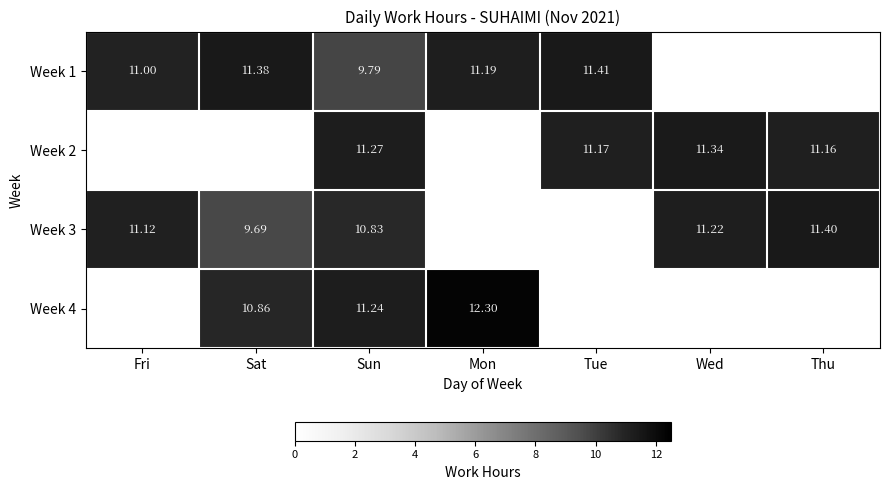

At which category is the sum across all series the highest?

Sun